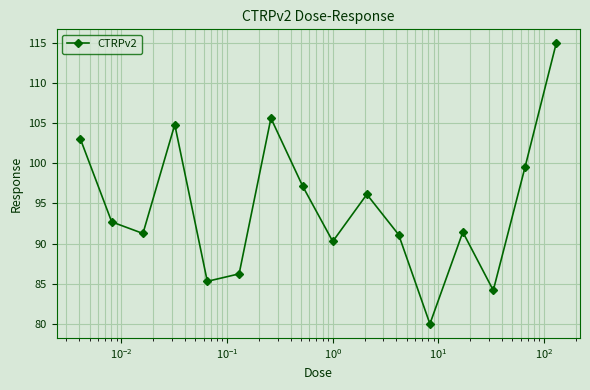

What is the greatest value displayed?

114.9